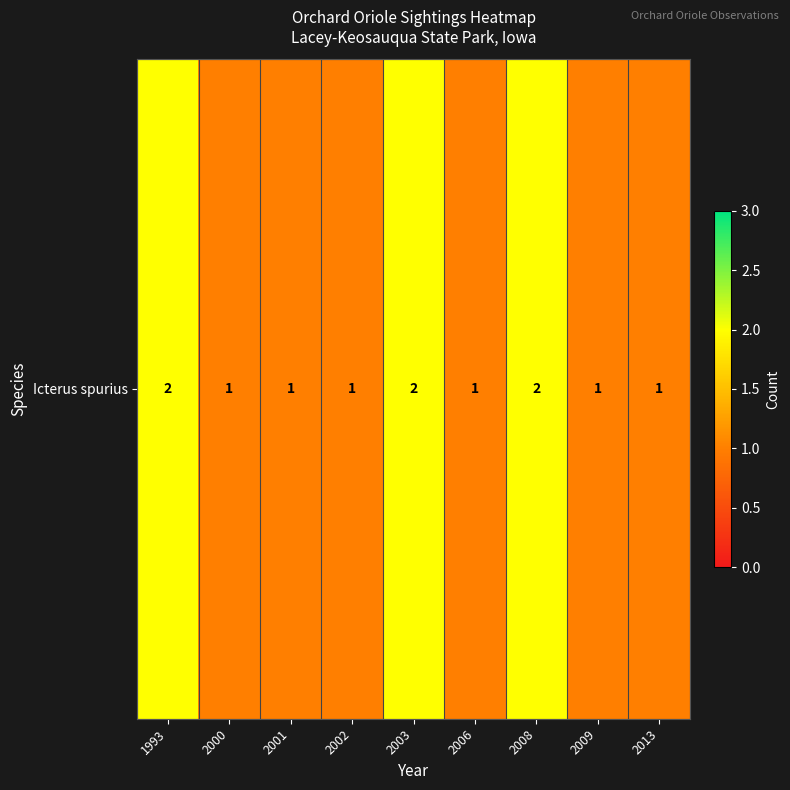

Rank the categories by value from highest to lowest.

1993, 2003, 2008, 2000, 2001, 2002, 2006, 2009, 2013